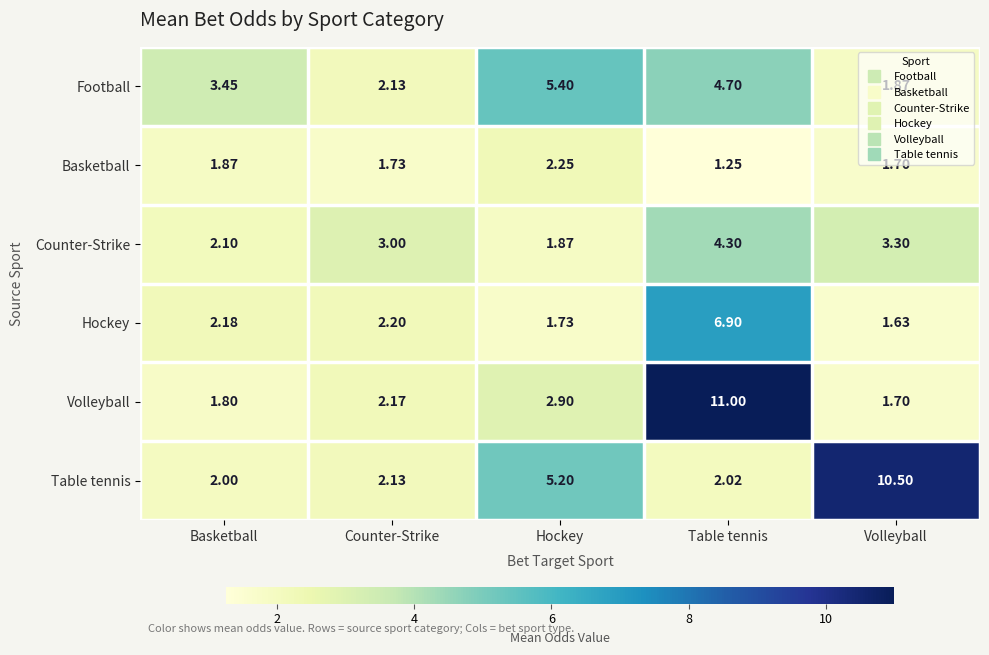

Rank the categories by Volleyball value from highest to lowest.

Table tennis, Hockey, Counter-Strike, Basketball, Volleyball